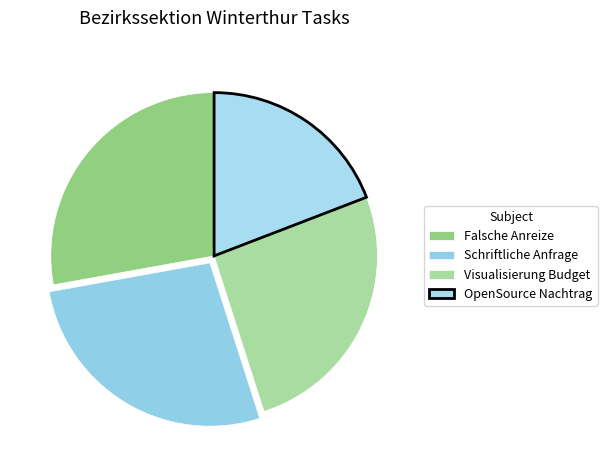

Rank the categories by value from lowest to highest.

OpenSource Nachtrag, Visualisierung Budget, Schriftliche Anfrage, Falsche Anreize